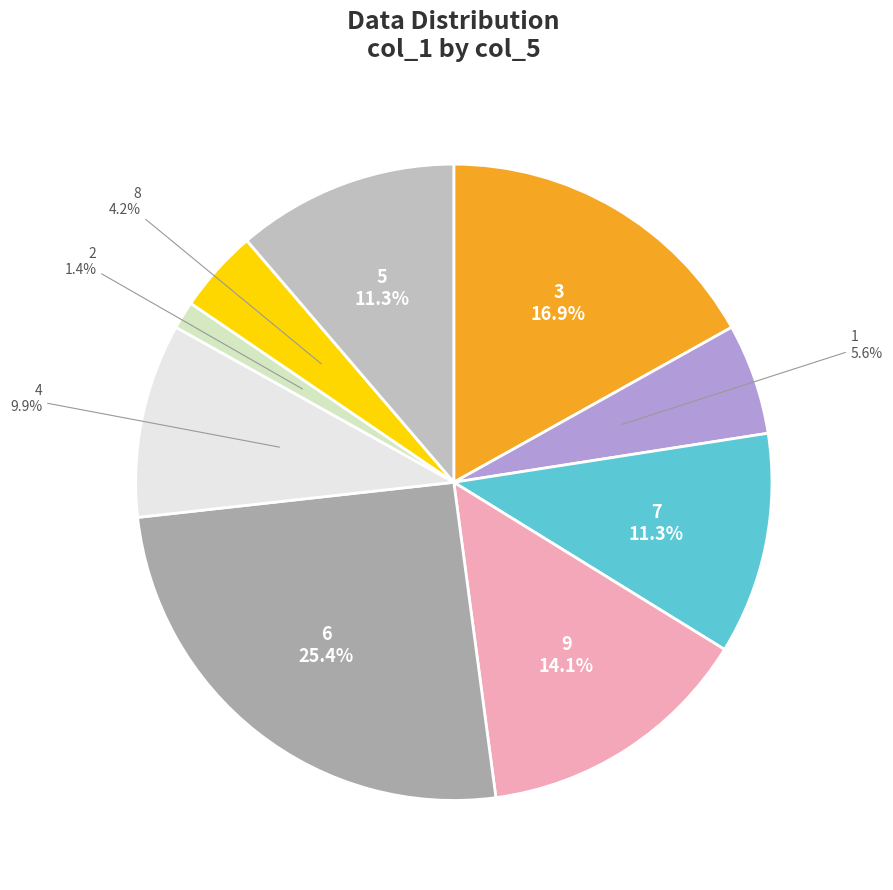

How many segments does this pie chart have?

9